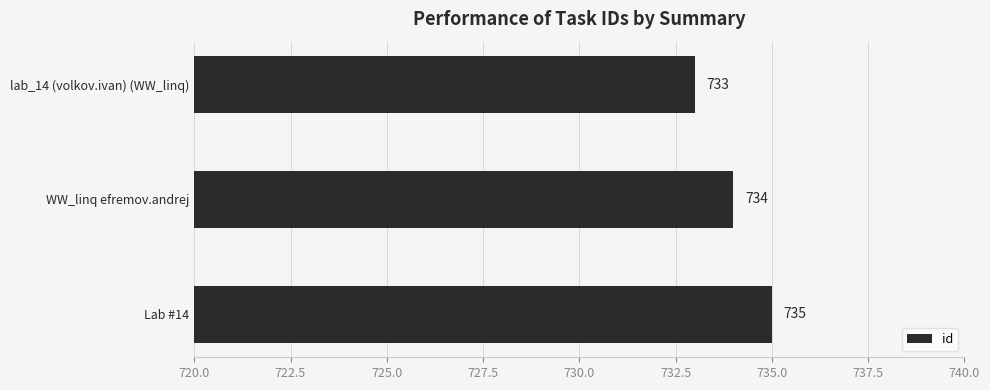

Which category has the highest value across all series?

Lab #14